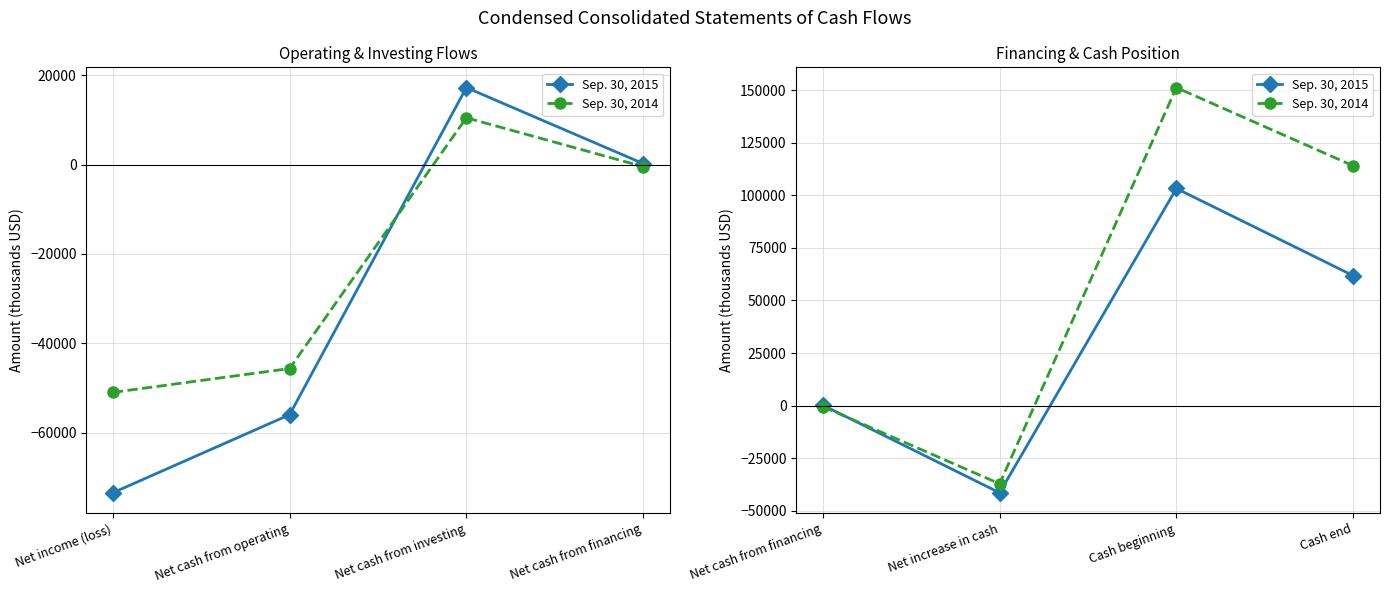

How many intersections are there between Sep. 30, 2014 and Sep. 30, 2015?

1